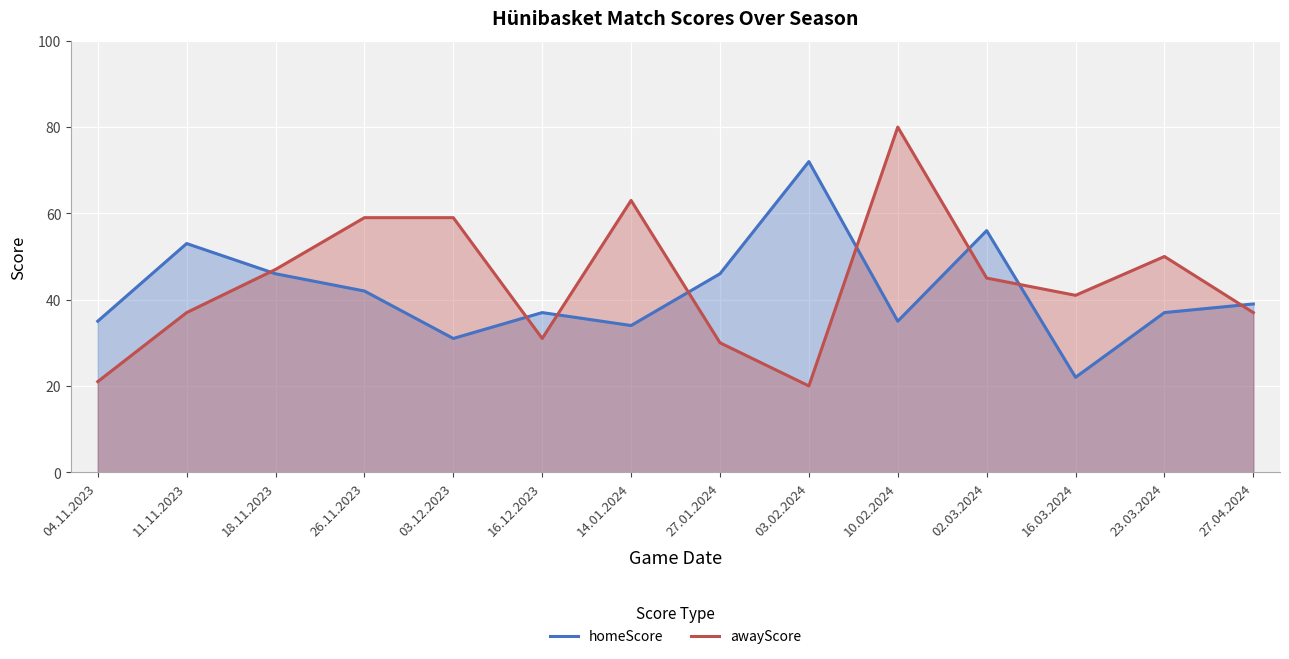

How many lines are shown in the chart?

2